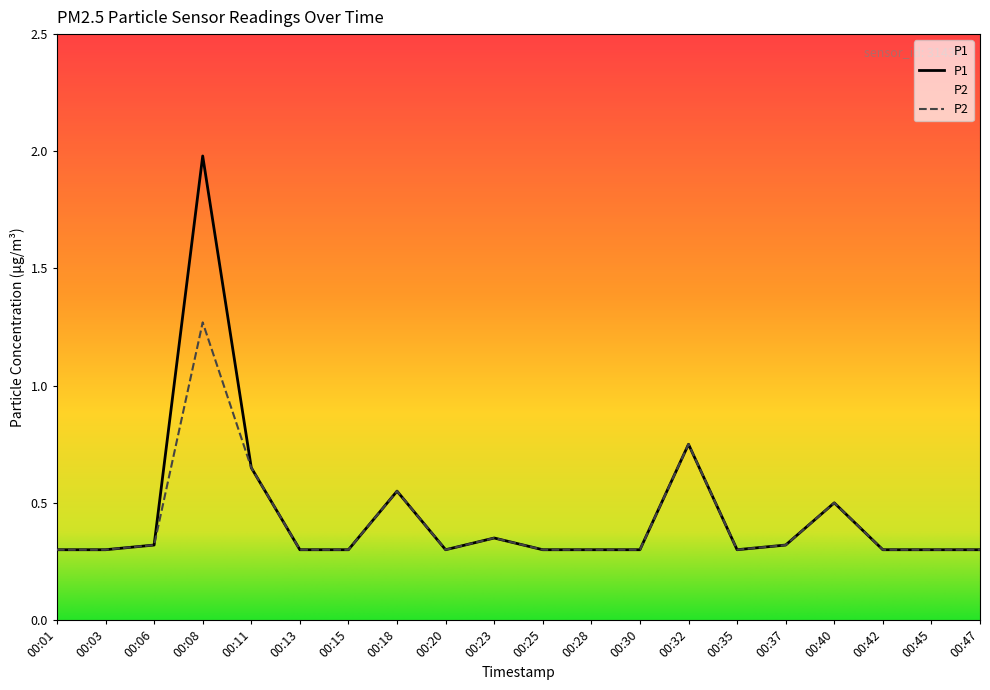

Rank the series by their maximum value, from lowest to highest.

P2, P1